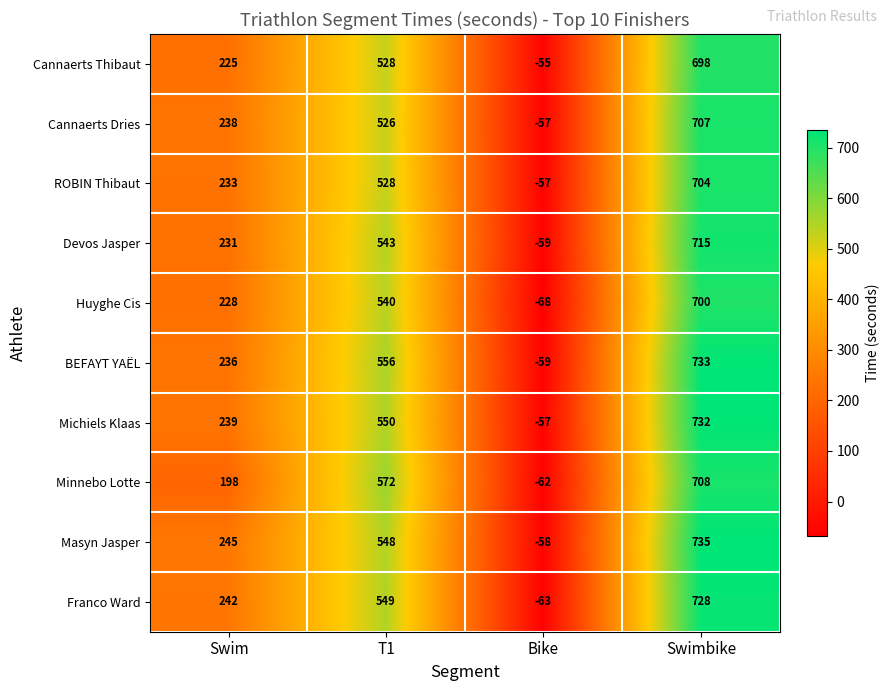

The ROBIN Thibaut series shows 88 at Swim. True or false?

False